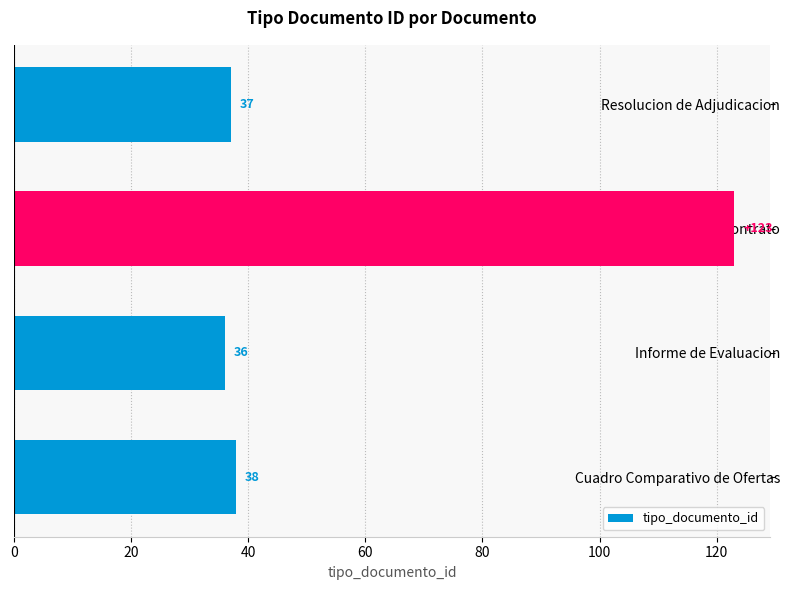

What is the minimum value shown in the chart?

36